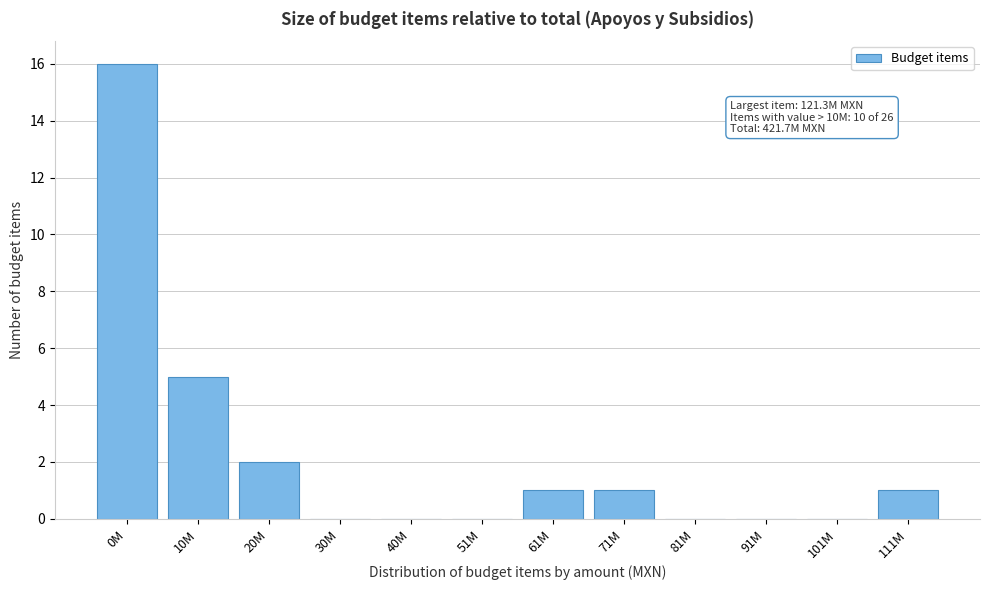

Reading right to left, list all the values displayed in this chart.

111M=1	101M=0	91M=0	81M=0	71M=1	61M=1	51M=0	40M=0	30M=0	20M=2	10M=5	0M=16